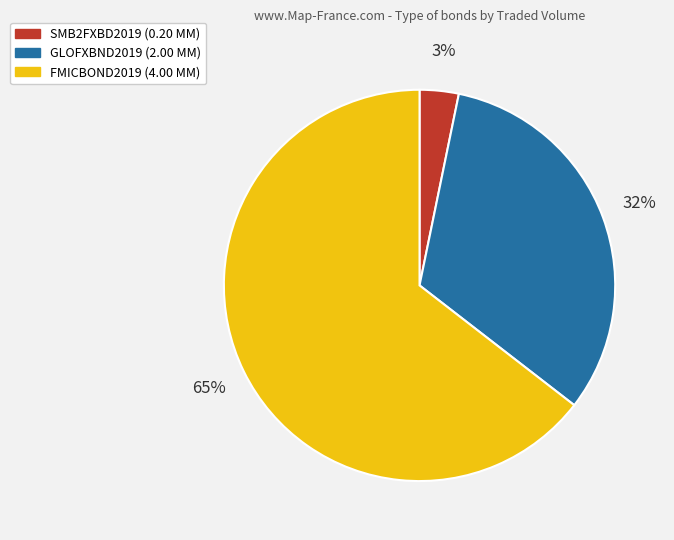

What is the largest slice in the pie chart?

FMICBOND2019